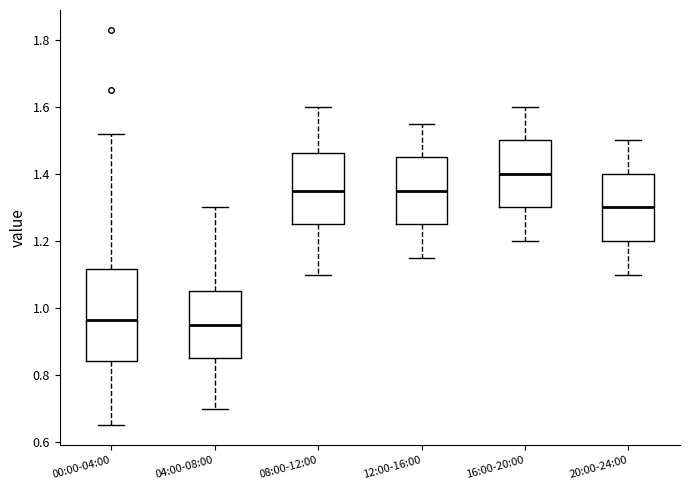

Where does the lower whisker of the box for 08:00-12:00 end on the y-axis? The values are not printed on the chart, so give them approximately, as read against the axis.

1.10